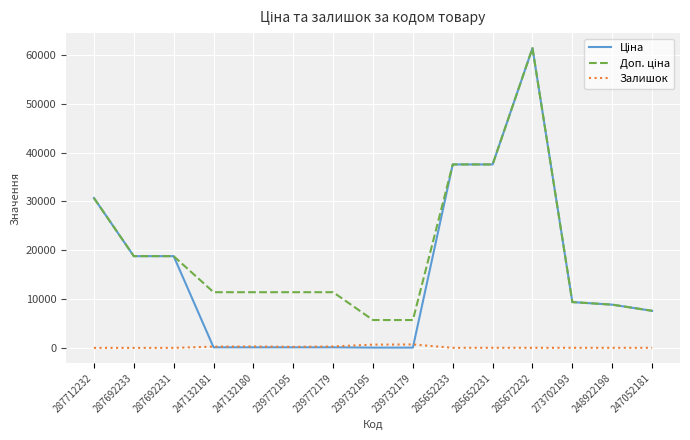

Is it true that Залишок equals 20.0 at 247052181?

True